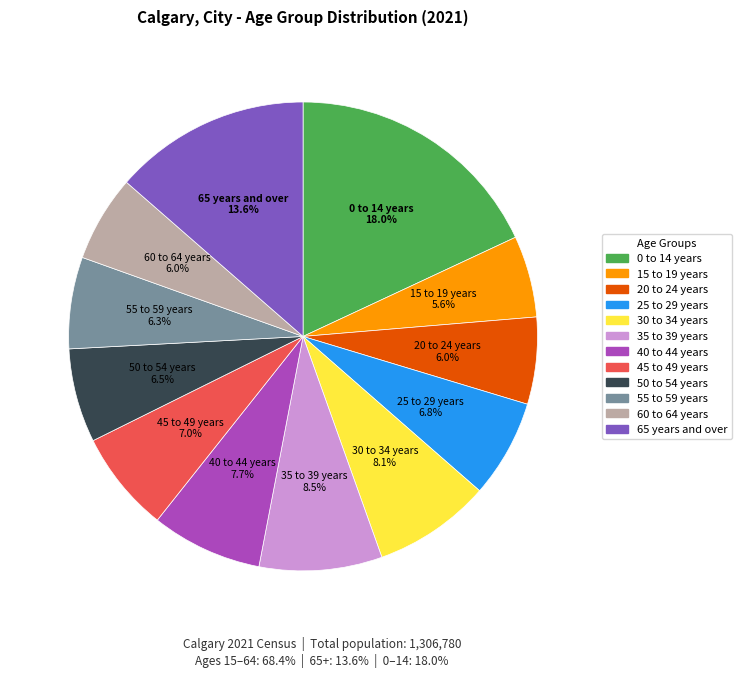

Is it true that 25 to 29 years is 7% of the pie?

True